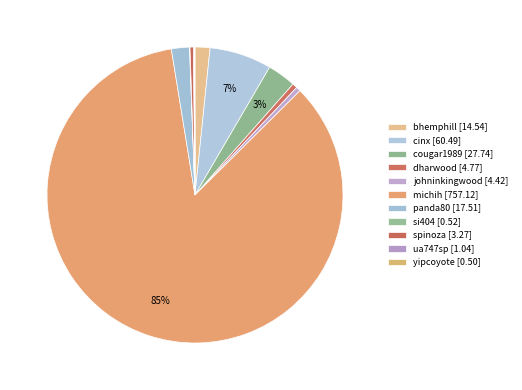

To the nearest percent, what percentage of the pie is cinx?

7%